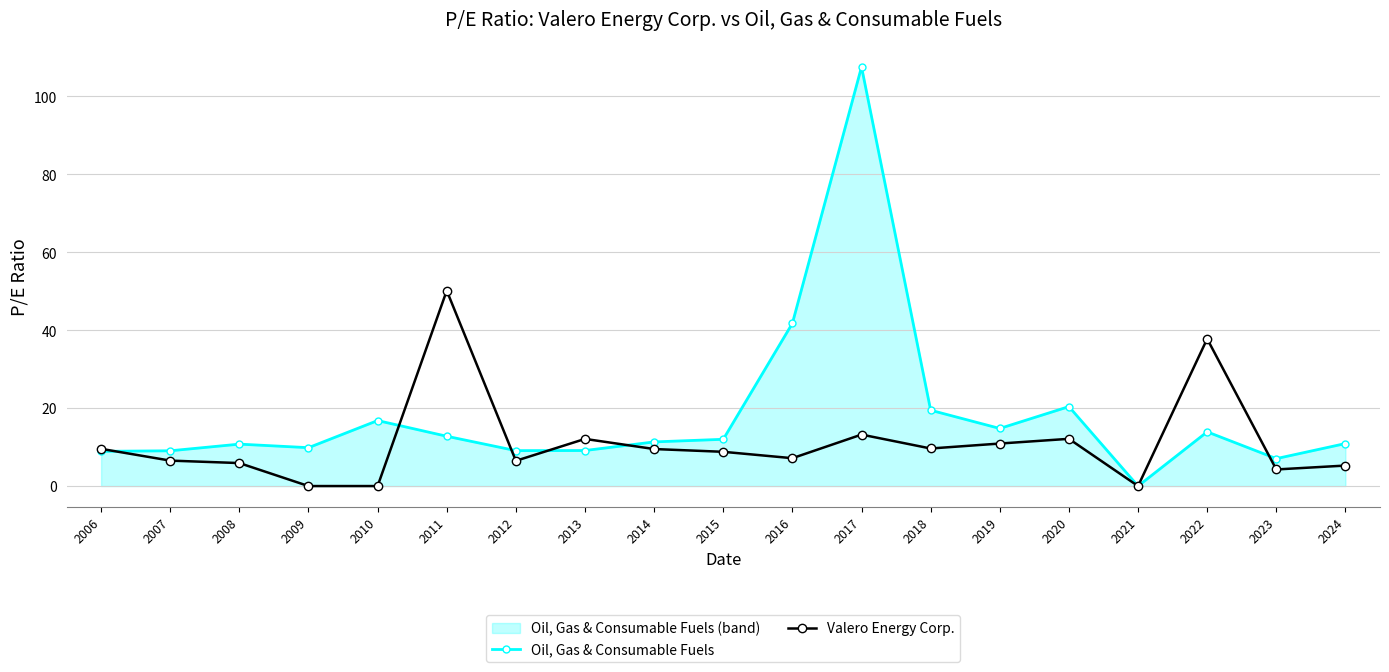

Which series ends up on top after the final intersection of Valero Energy Corp. and Oil, Gas & Consumable Fuels?

Oil, Gas & Consumable Fuels